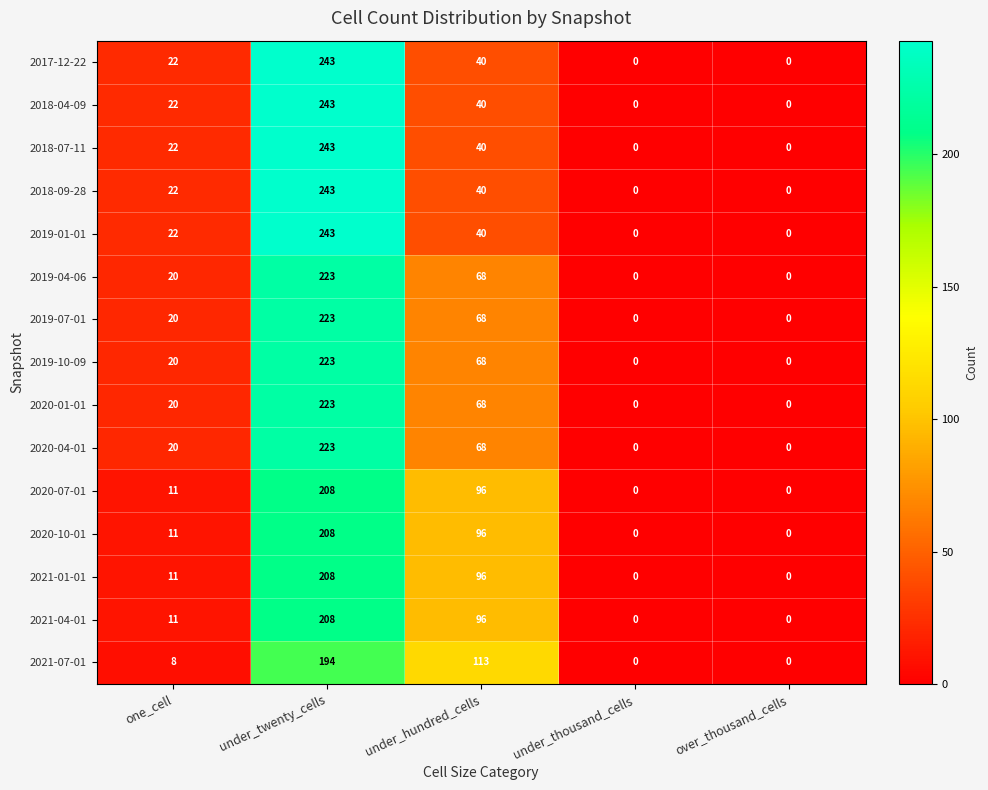

The 2018-09-28 series shows 98 at over_thousand_cells. True or false?

False